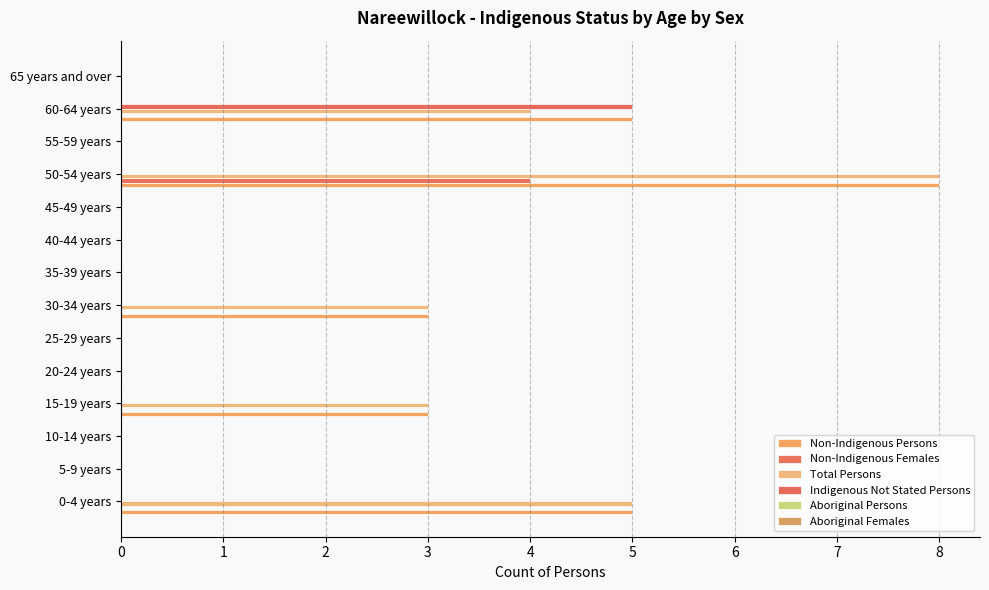

Which series has the largest total across all categories?

Non-Indigenous Persons